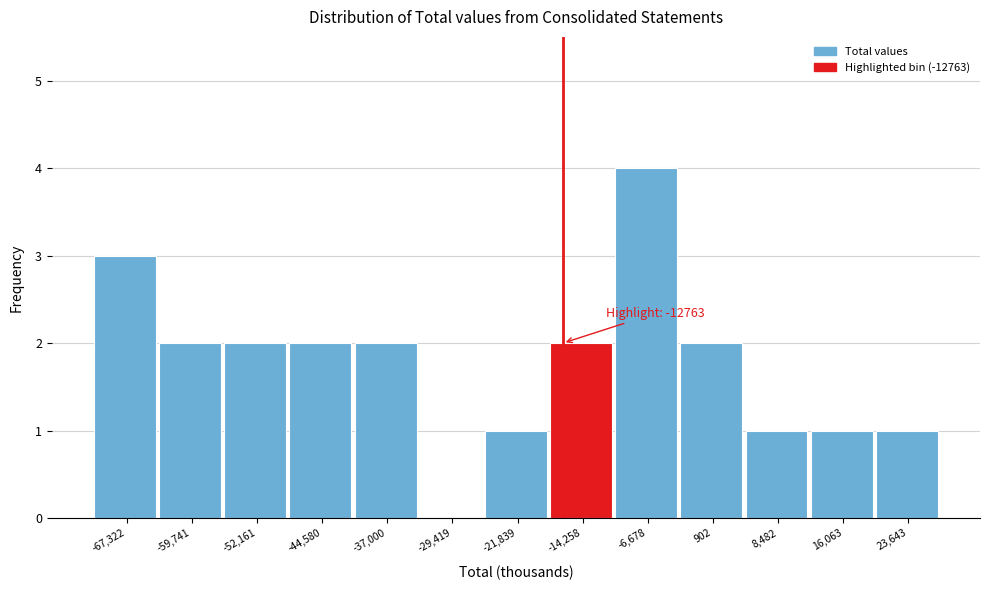

Reading left to right, what are all the values shown in this chart?

-67,322=3	-59,741=2	-52,161=2	-44,580=2	-37,000=2	-29,419=0	-21,839=1	-14,258=2	-6,678=4	902=2	8,482=1	16,063=1	23,643=1